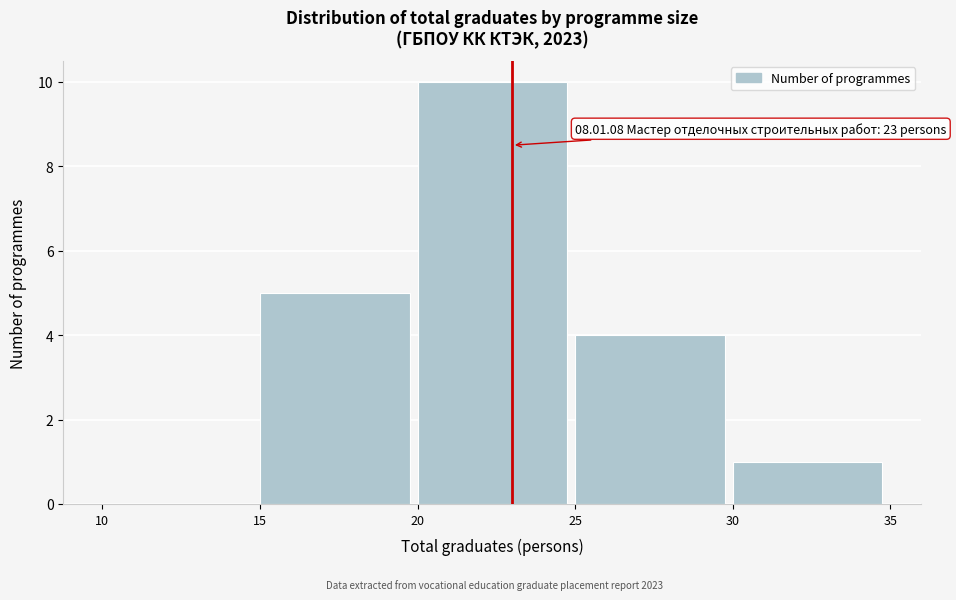

Which range on the x-axis has the tallest bar?

20 to 25